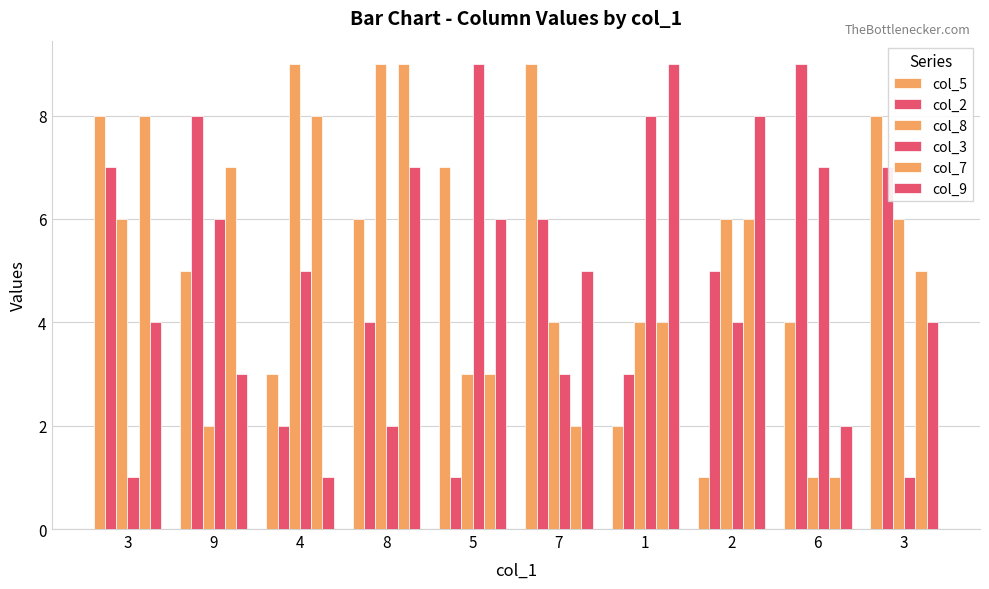

Are the bars grouped side by side (vs. stacked)?

Yes